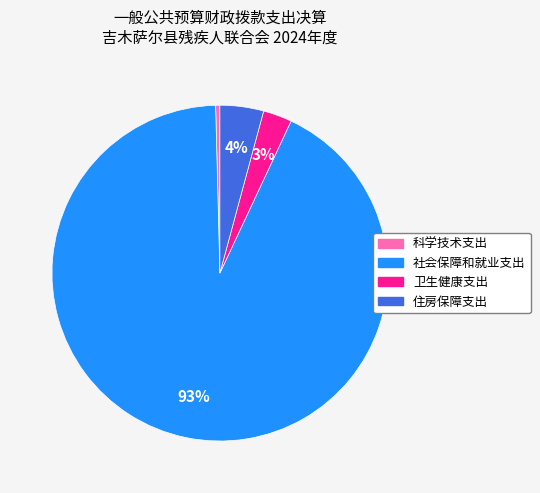

To the nearest percent, what portion does 住房保障支出 represent?

4%